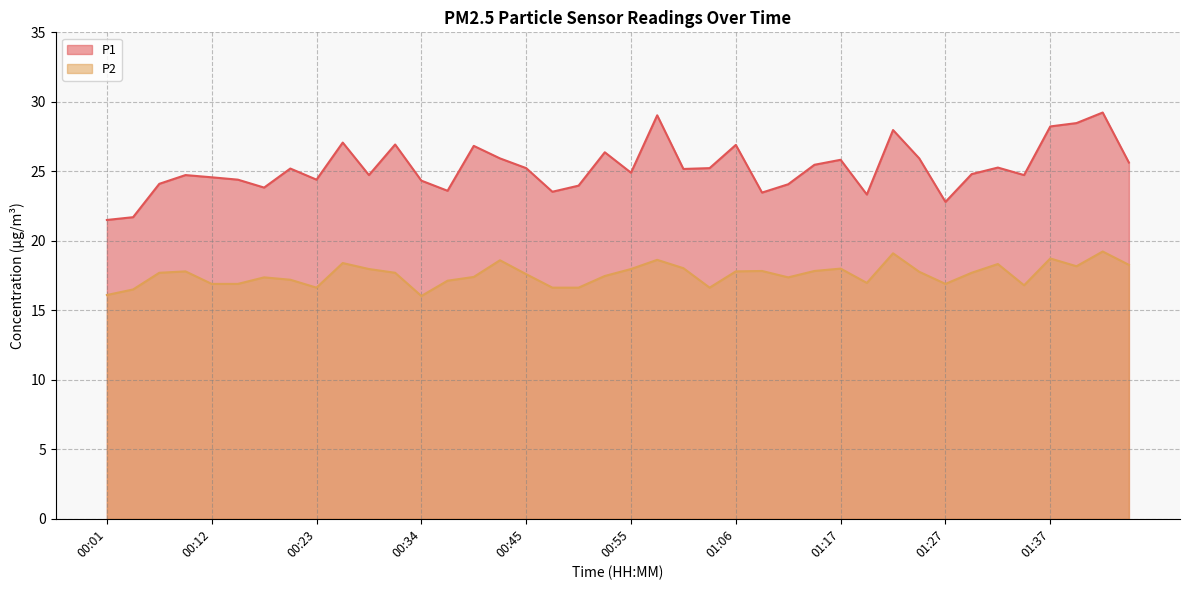

Which category has the highest value across all series?

01:43